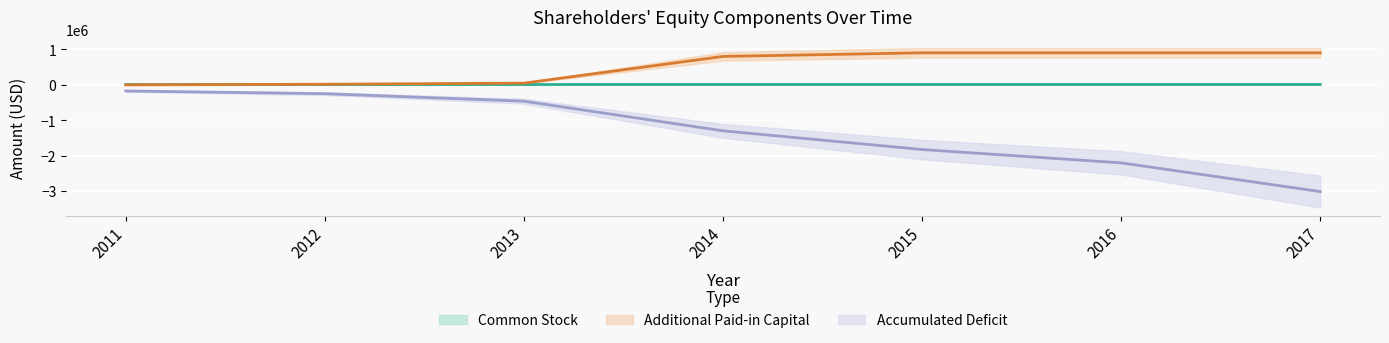

How many distinct data groups are displayed?

3